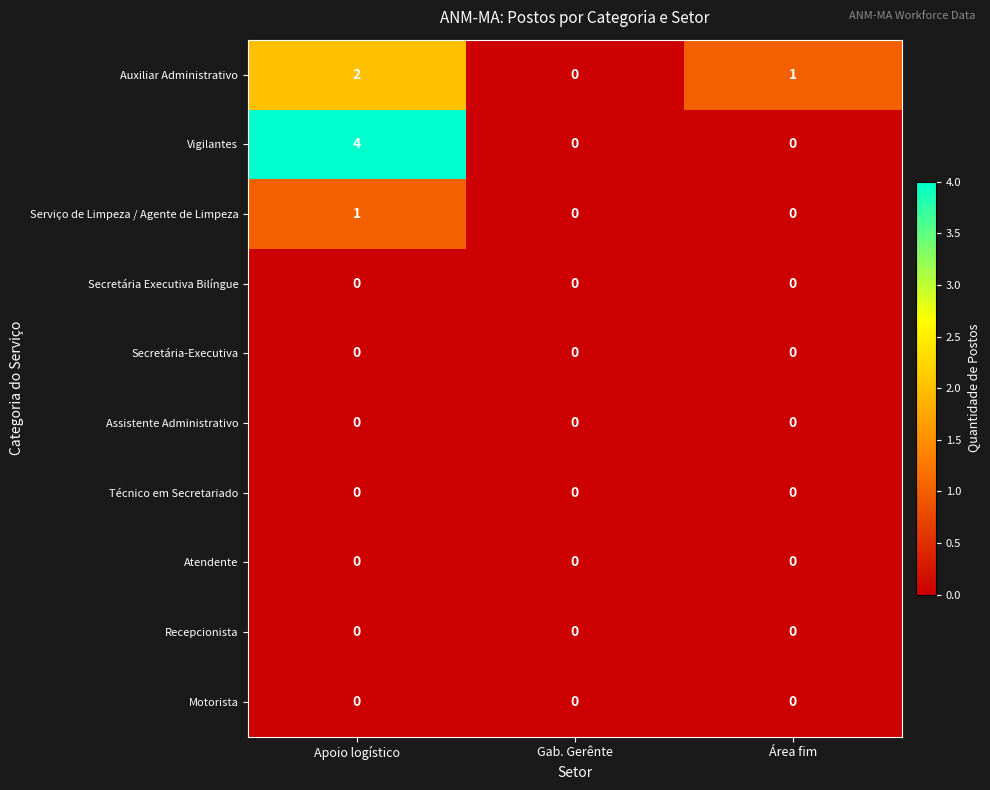

Reading right to left, what are all the values shown in this chart?

Auxiliar Administrativo: 1	0	2
Vigilantes: 0	0	4
Serviço de Limpeza / Agente de Limpeza: 0	0	1
Secretária Executiva Bilíngue: 0	0	0
Secretária-Executiva: 0	0	0
Assistente Administrativo: 0	0	0
Técnico em Secretariado: 0	0	0
Atendente: 0	0	0
Recepcionista: 0	0	0
Motorista: 0	0	0